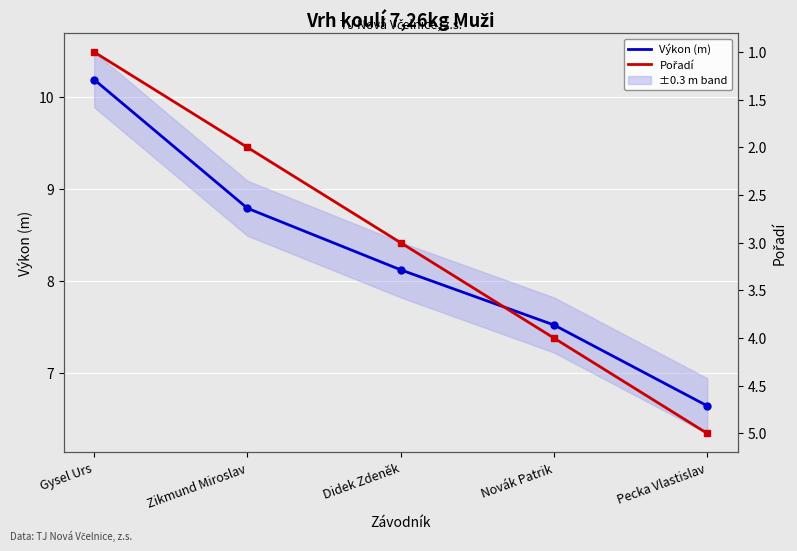

At which category does the chart reach its peak across all series?

Gysel Urs